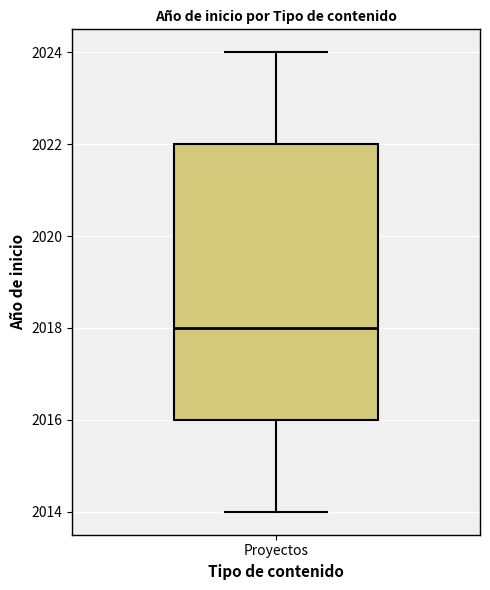

Transcribe this box plot: give where the median line is, the range the box spans, and where the two whiskers end, as read against the y-axis. The values are not printed on the chart, so give them approximately, as read against the axis.

median 2018, box 2016 to 2022, whiskers 2014 to 2024